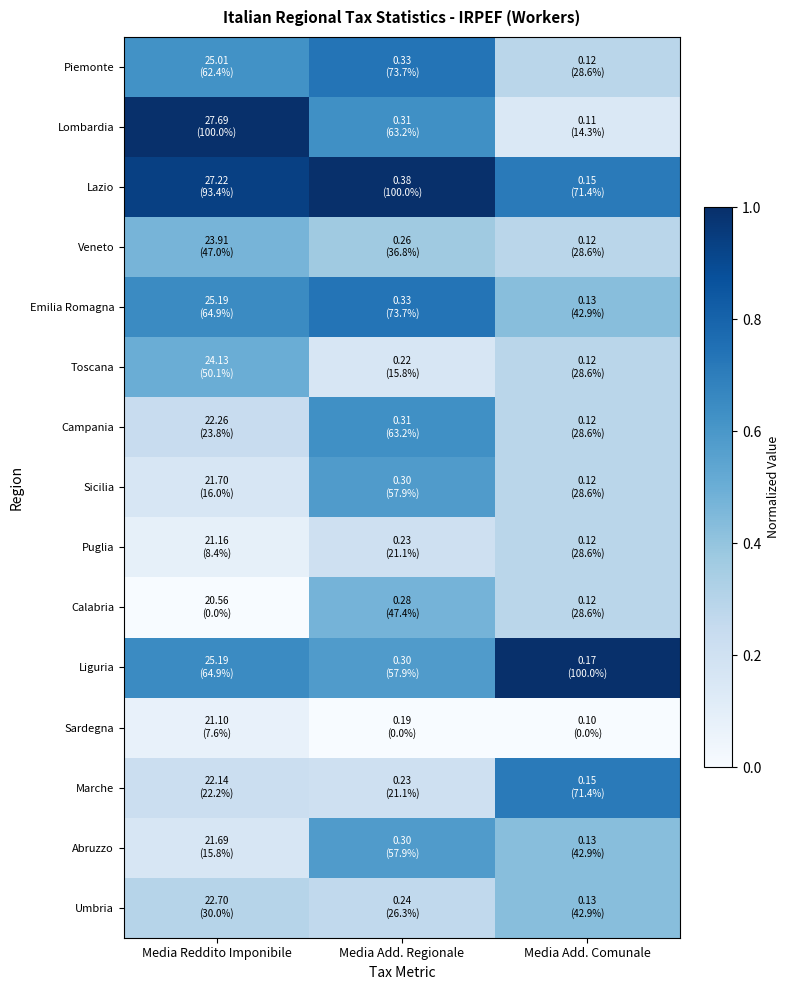

Rank the series at Media Add. Comunale from highest to lowest value.

Liguria, Lazio, Marche, Emilia Romagna, Abruzzo, Umbria, Piemonte, Veneto, Toscana, Campania, Sicilia, Puglia, Calabria, Lombardia, Sardegna